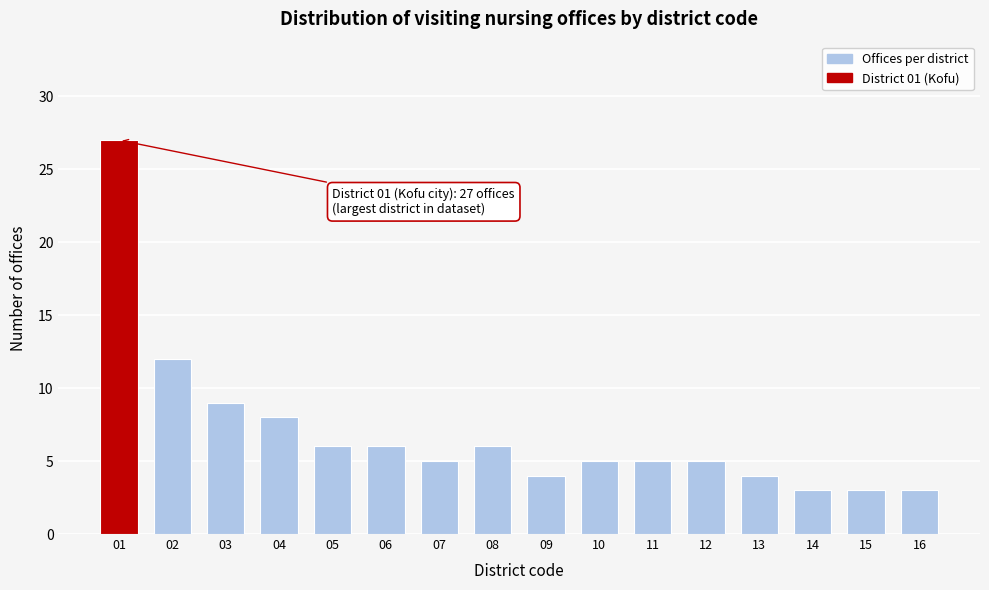

Reading left to right, extract all data points from this chart.

27	12	9	8	6	6	5	6	4	5	5	5	4	3	3	3